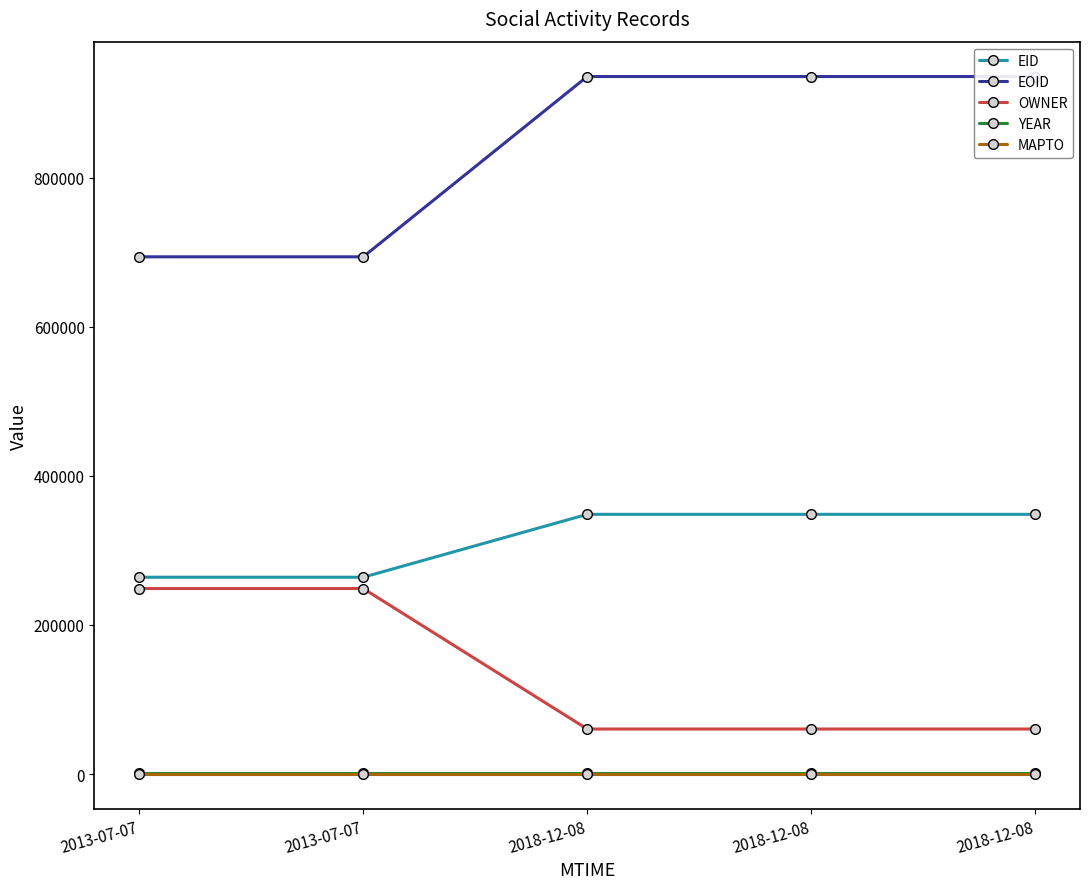

What is the sum of the YEAR values at 2013-07-07 and 2018-12-08?

4026